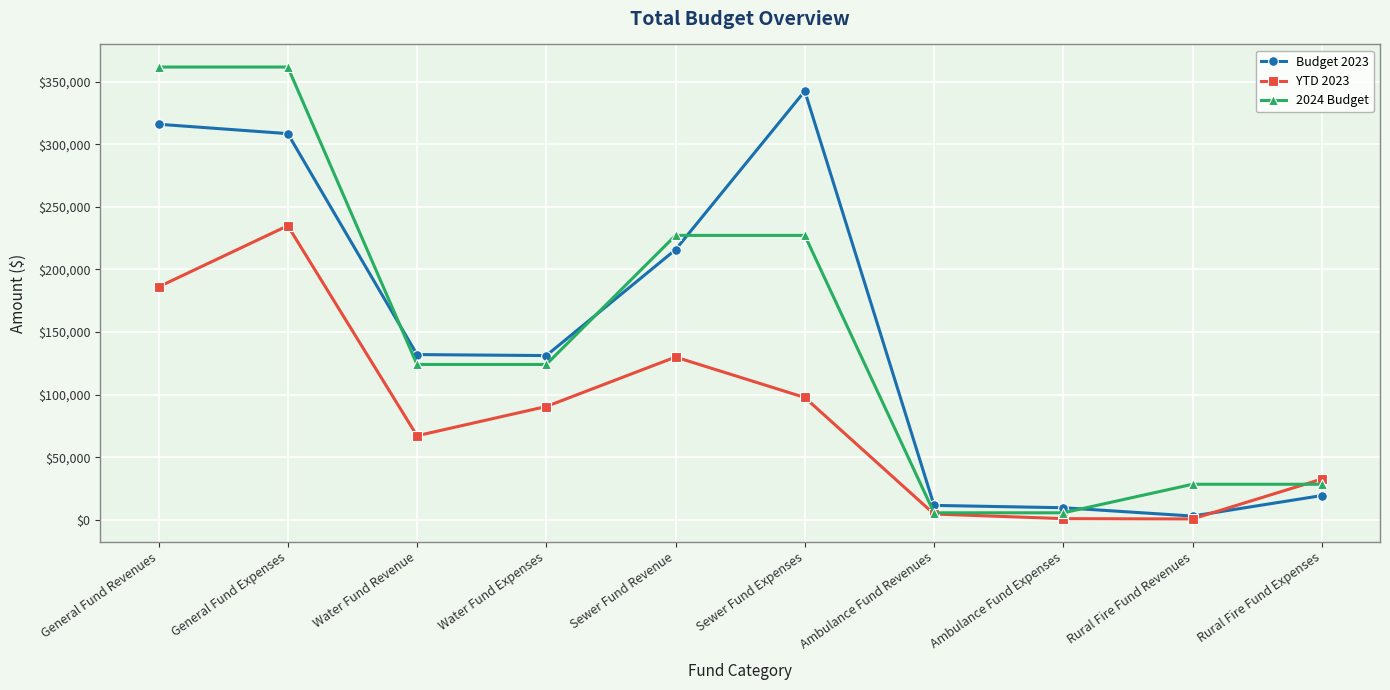

At General Fund Revenues, list the series in order from largest to smallest.

2024 Budget, Budget 2023, YTD 2023